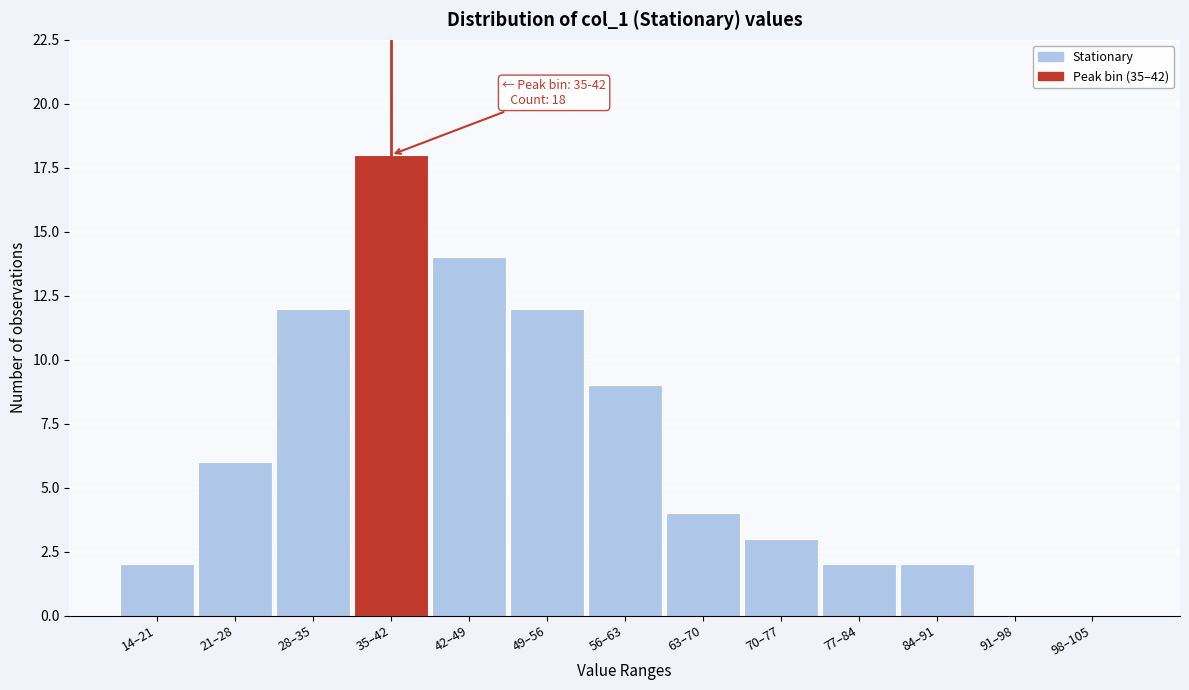

Reading left to right, transcribe all the data shown in this chart.

14–21=2	21–28=6	28–35=12	35–42=18	42–49=14	49–56=12	56–63=9	63–70=4	70–77=3	77–84=2	84–91=2	91–98=0	98–105=0